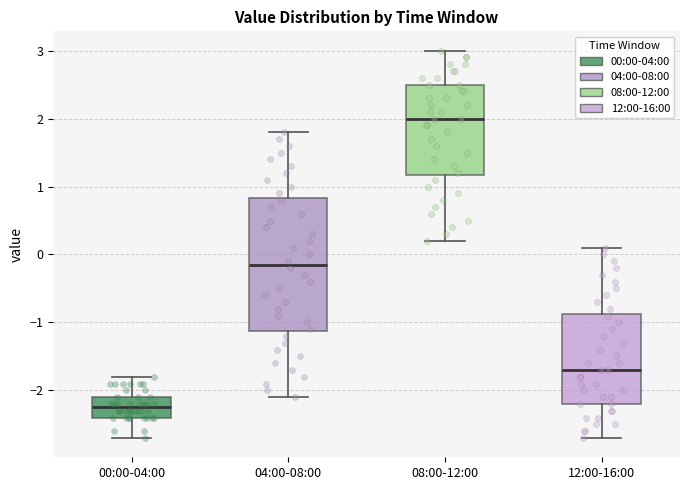

Reading left to right, read every box against the y-axis: the position of its median line, the range the box covers, and the ends of its whiskers. The values are not printed on the chart, so give them approximately, as read against the axis.

00:00-04:00: median -2.2, box -2.4 to -2.1, whiskers -2.7 to -1.8
04:00-08:00: median -0.1, box -1.1 to 0.8, whiskers -2.1 to 1.8
08:00-12:00: median 2.0, box 1.2 to 2.5, whiskers 0.2 to 3.0
12:00-16:00: median -1.7, box -2.2 to -0.9, whiskers -2.7 to 0.1